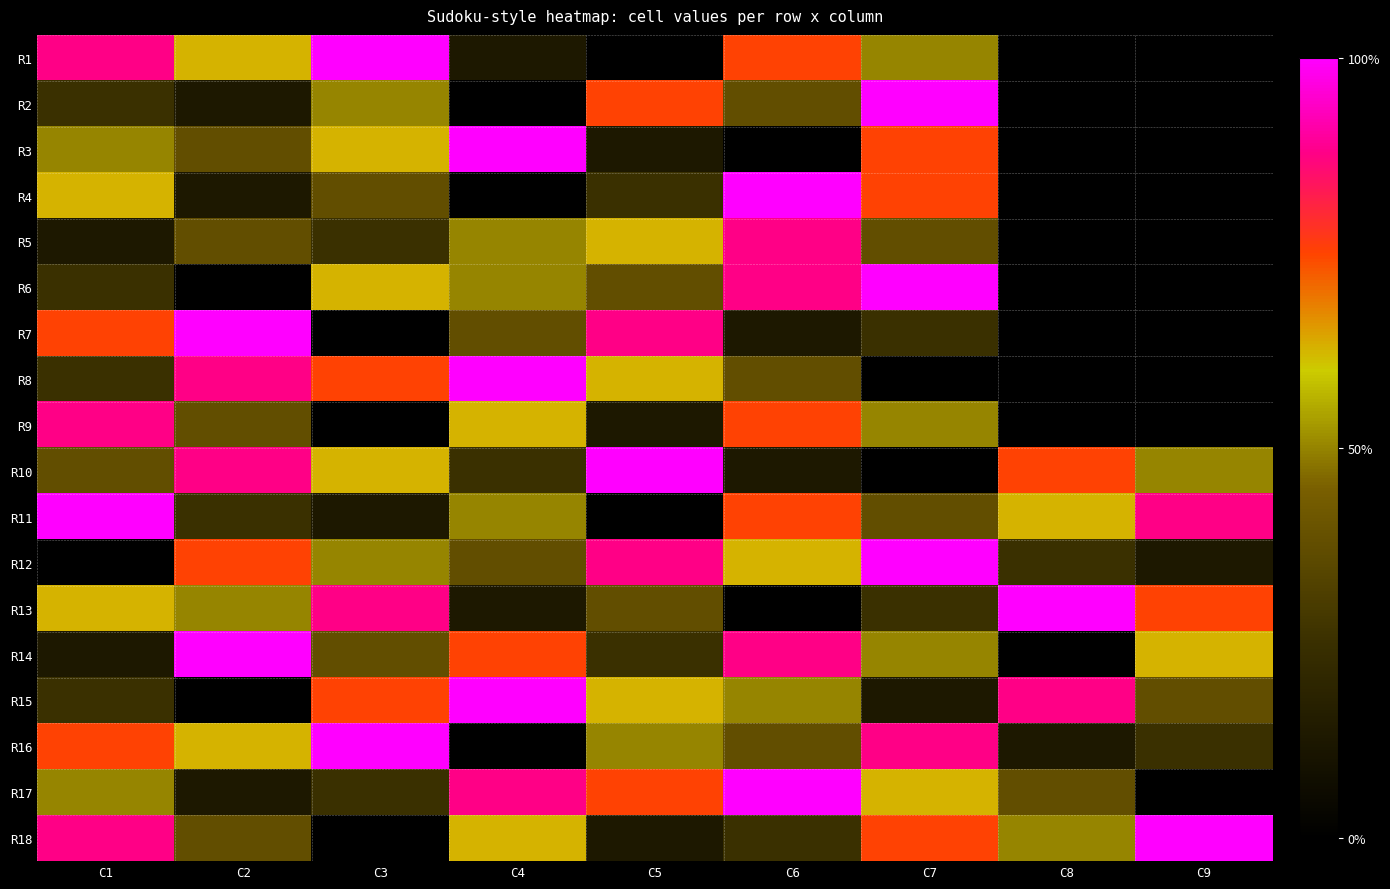

What is the spread (max minus min) of values at C4?

8.0